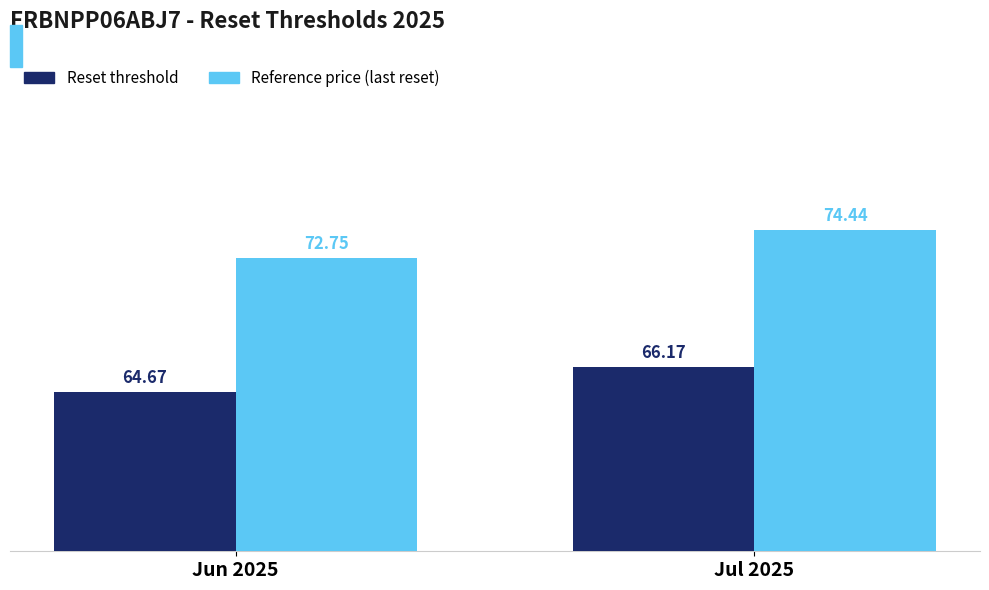

True or false: Reset threshold has a value of 34.1 at Jun 2025.

False